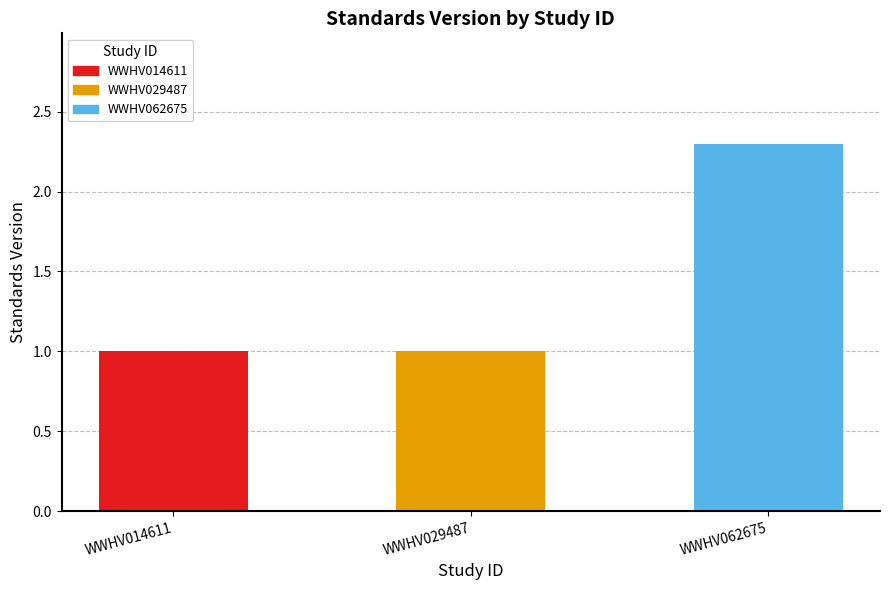

Which has a higher value, WWHV029487 or WWHV062675?

WWHV062675